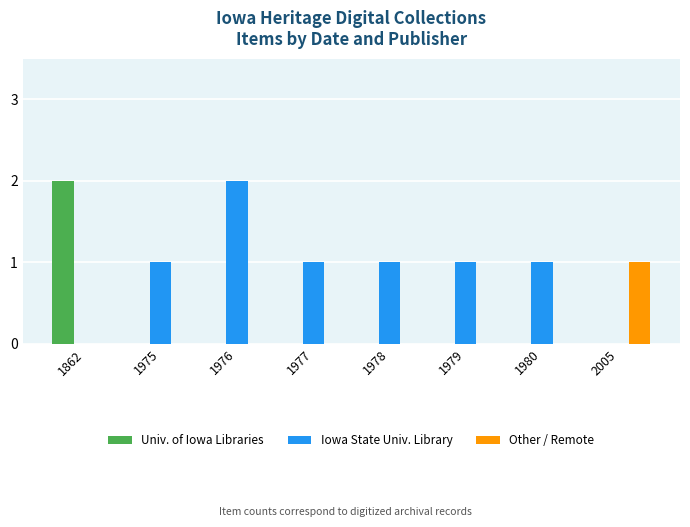

Which series changed the most between 1976 and 2005?

Iowa State Univ. Library